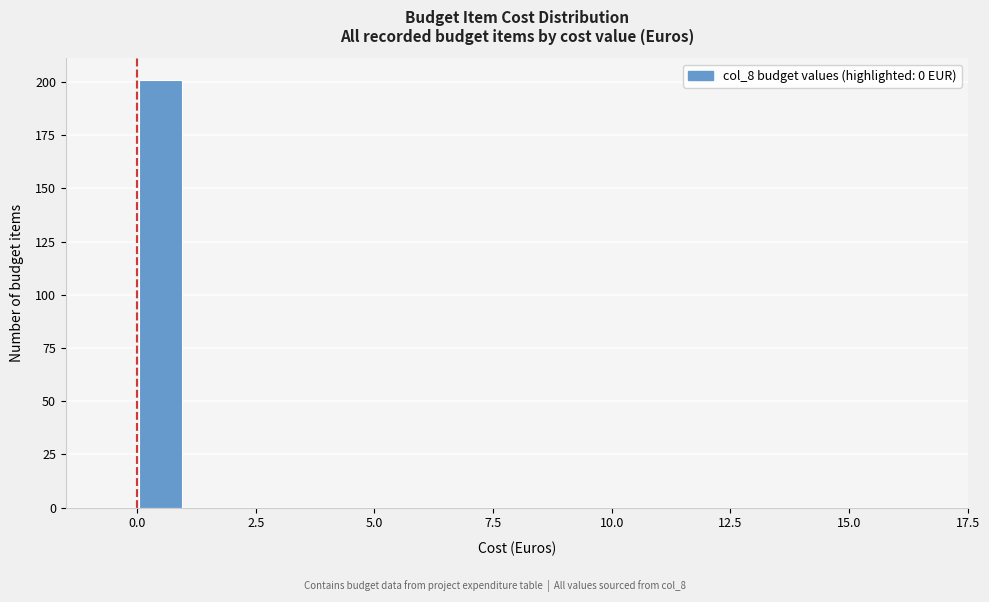

Around what value on the x-axis is the tallest bar? Give the approximate position of its centre, as read against the axis.

0.5